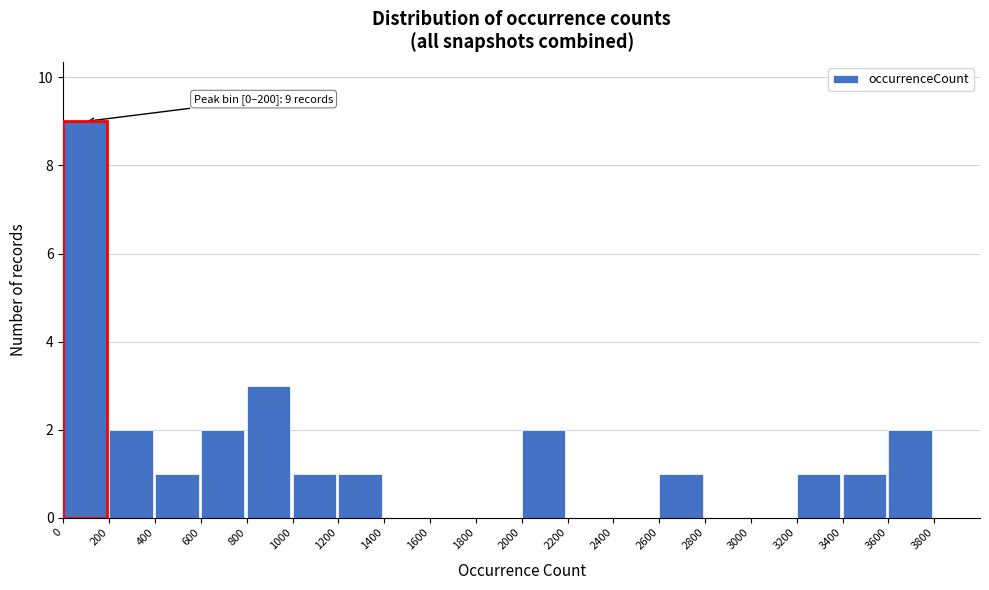

Over which range of the x-axis is the bar tallest?

0 to 200